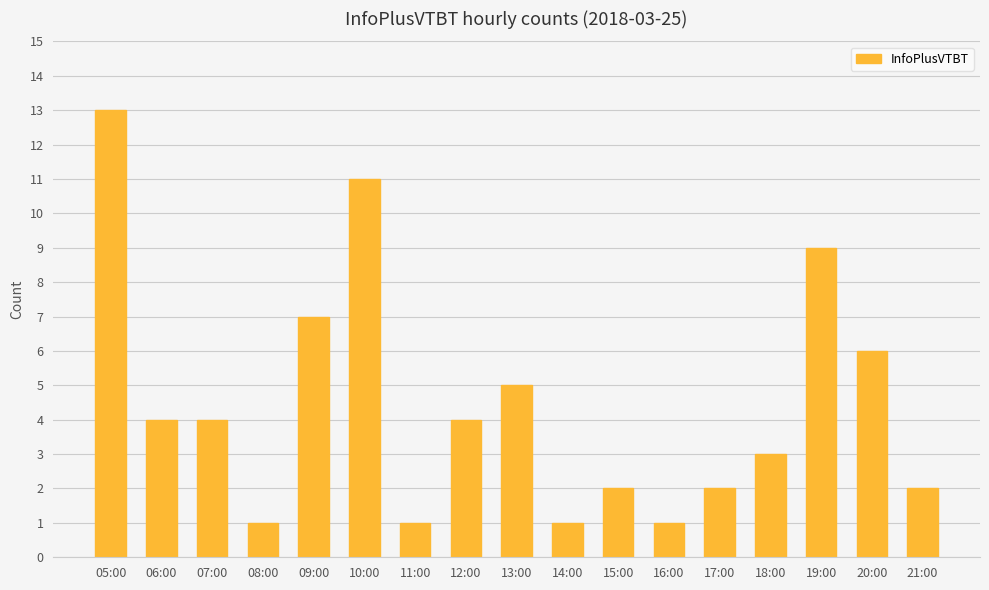

What is the label of the 12th bar from the right?

10:00